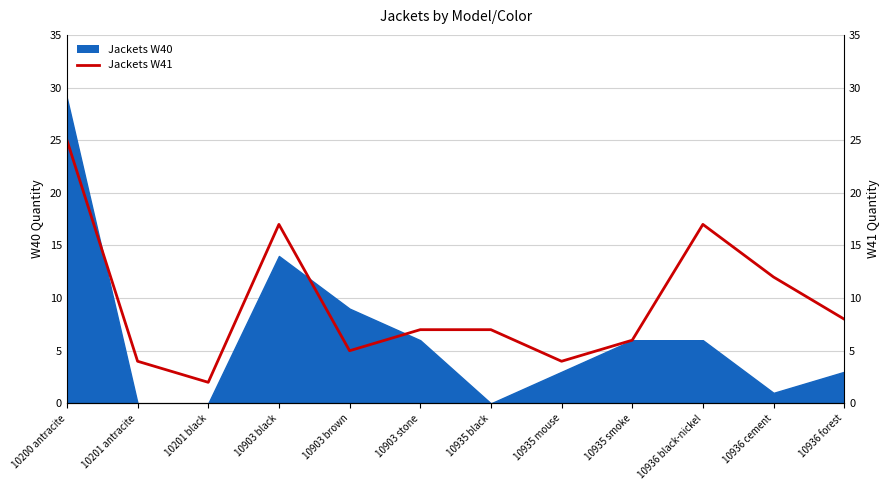

Reading left to right, extract all data points from this chart.

10200 antracite=25	10201 antracite=4	10201 black=2	10903 black=17	10903 brown=5	10903 stone=7	10935 black=7	10935 mouse=4	10935 smoke=6	10936 black-nickel=17	10936 cement=12	10936 forest=8